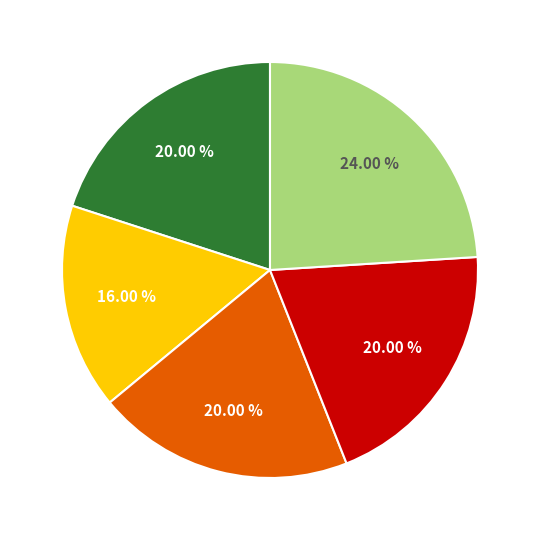

Does any single category account for the majority?

No